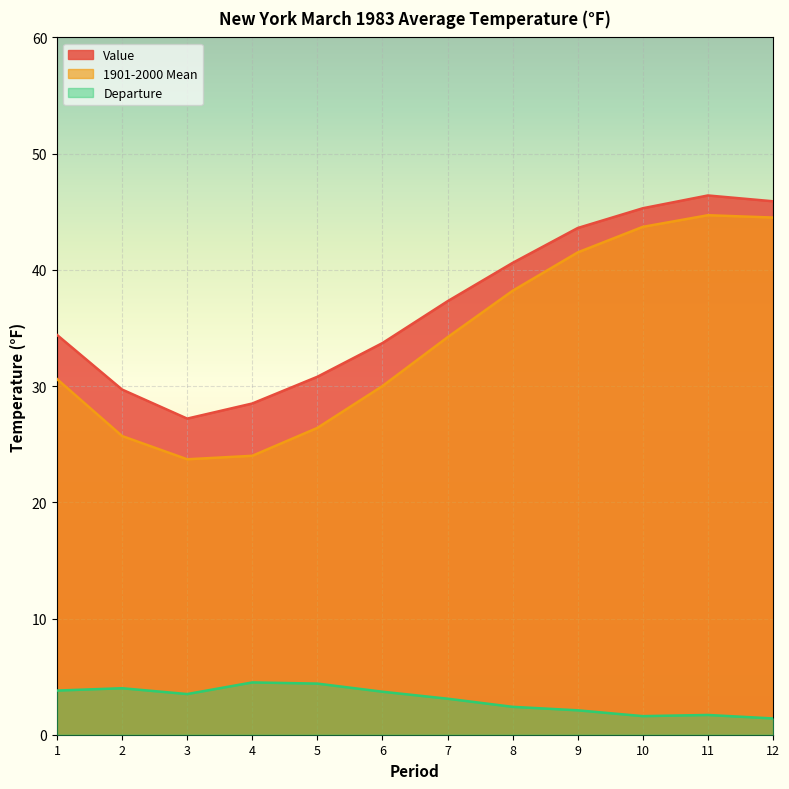

How many values in the 1901-2000 Mean series exceed 34?

6